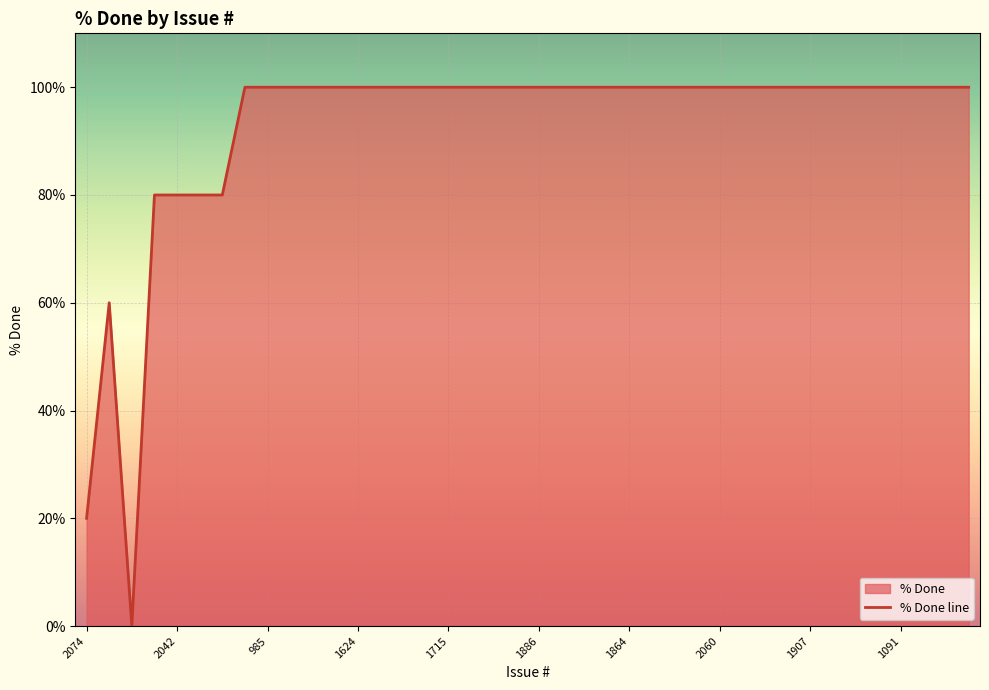

The chart shows a value of 128 at 2042. True or false?

False